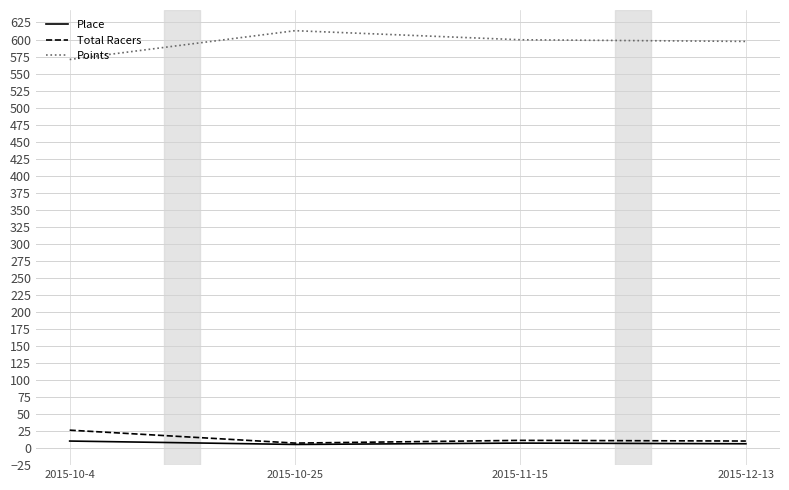

Is it true that Place equals 6.0 at 2015-12-13?

True